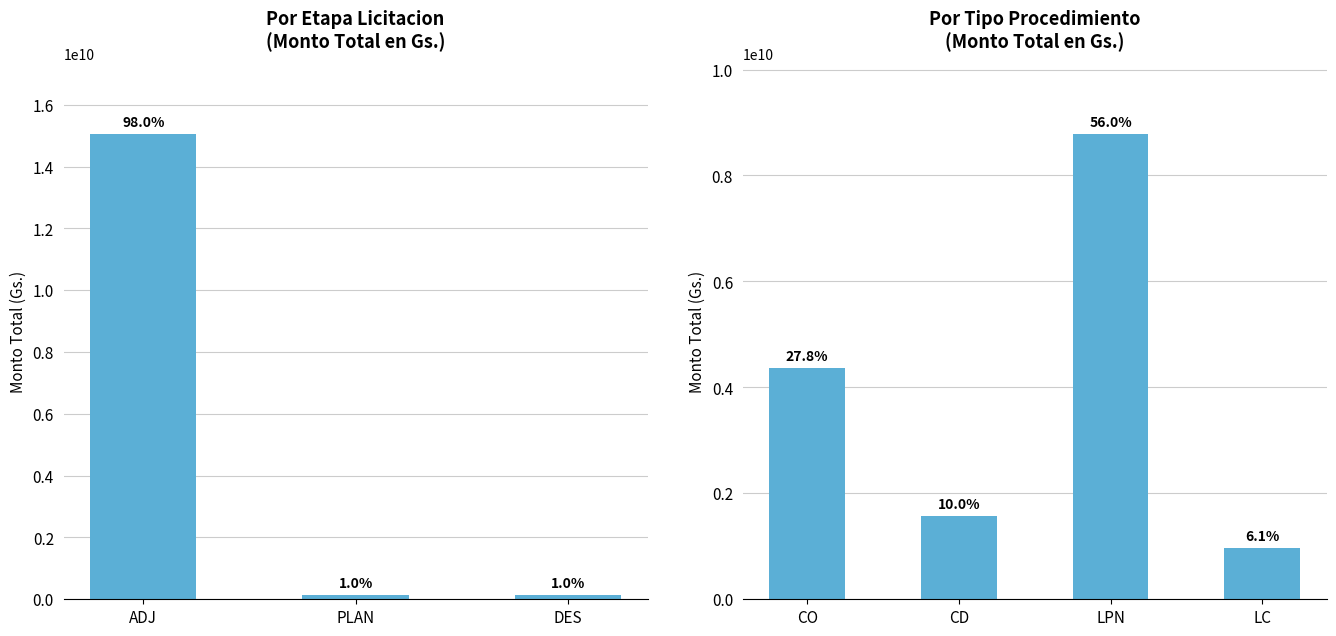

What is the value of the 4th bar from the left?

964750000